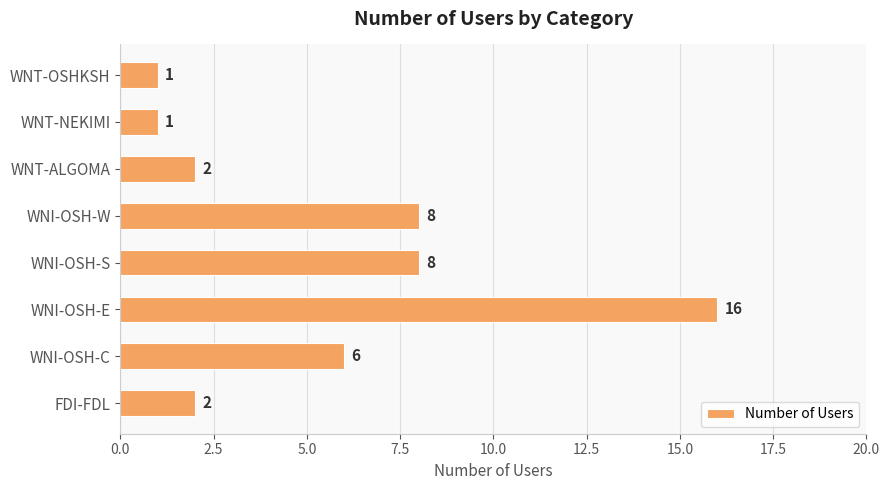

Reading bottom to top, list all the values displayed in this chart.

2	6	16	8	8	2	1	1